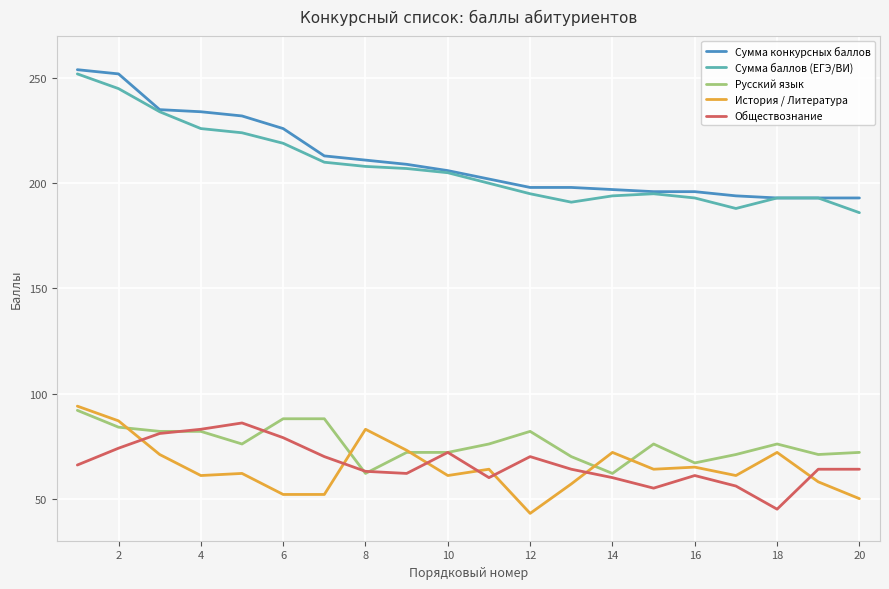

True or false: Сумма баллов (ЕГЭ/ВИ) and Русский язык intersect in this chart.

False